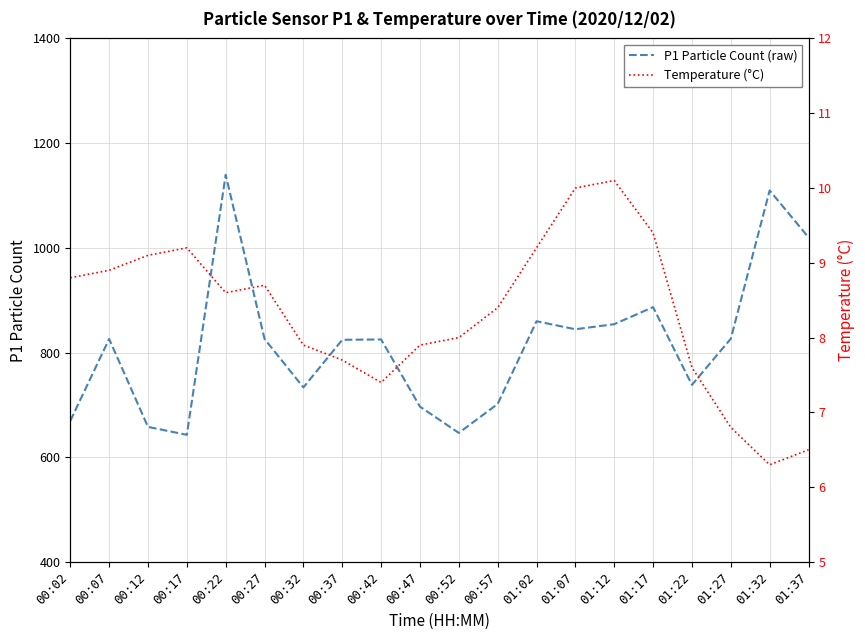

What is the sum of the Temperature (°C) values at 01:02 and 00:07?

18.1